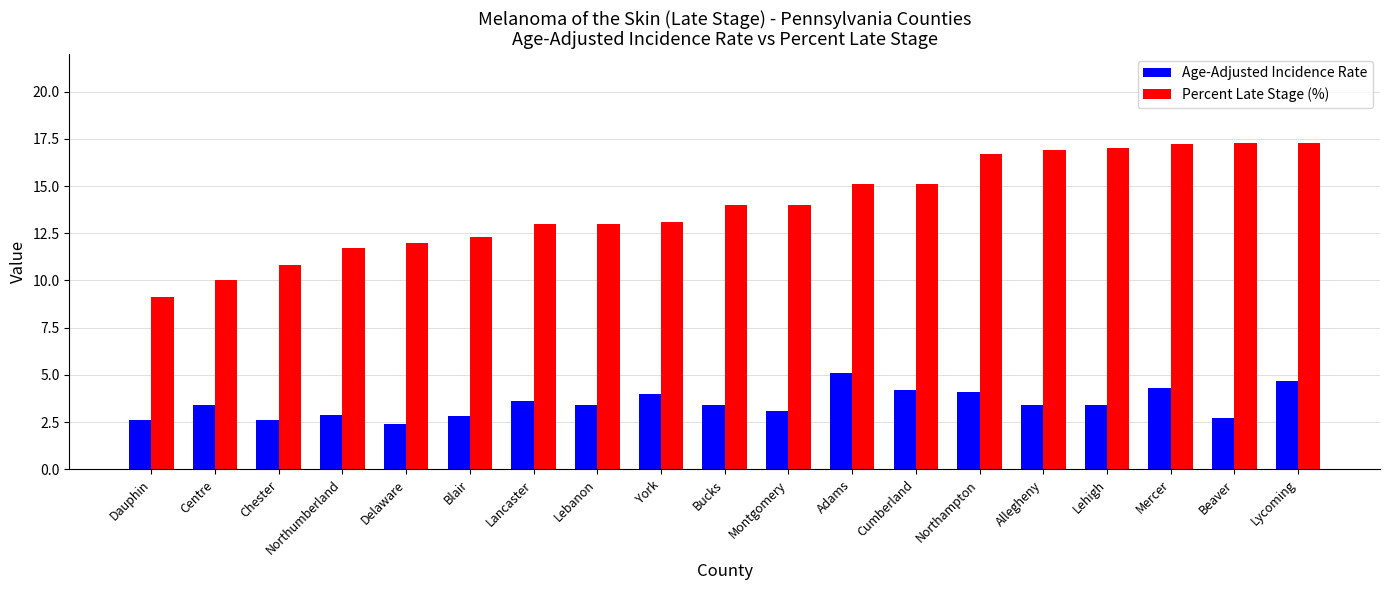

Read the Percent Late Stage (%) value at Bucks.

14.0